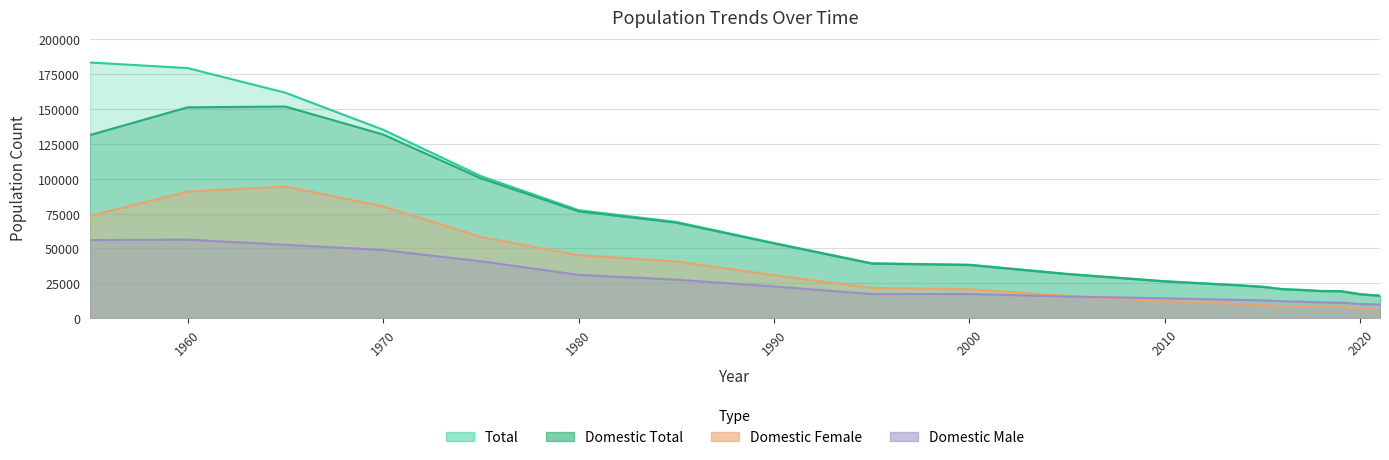

What is the sum of all Domestic_Male values?

493138